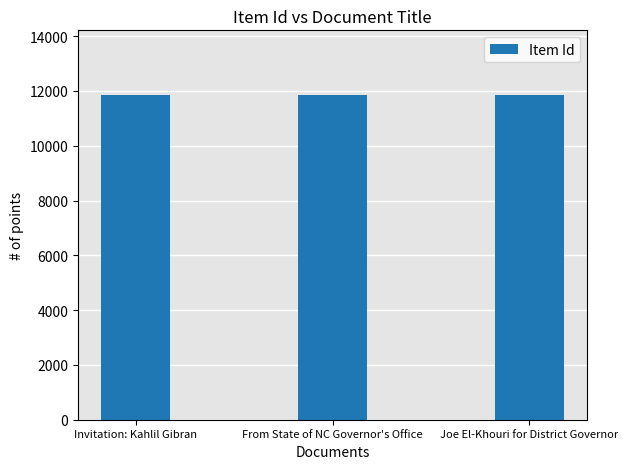

What is the sum of all values?

35516